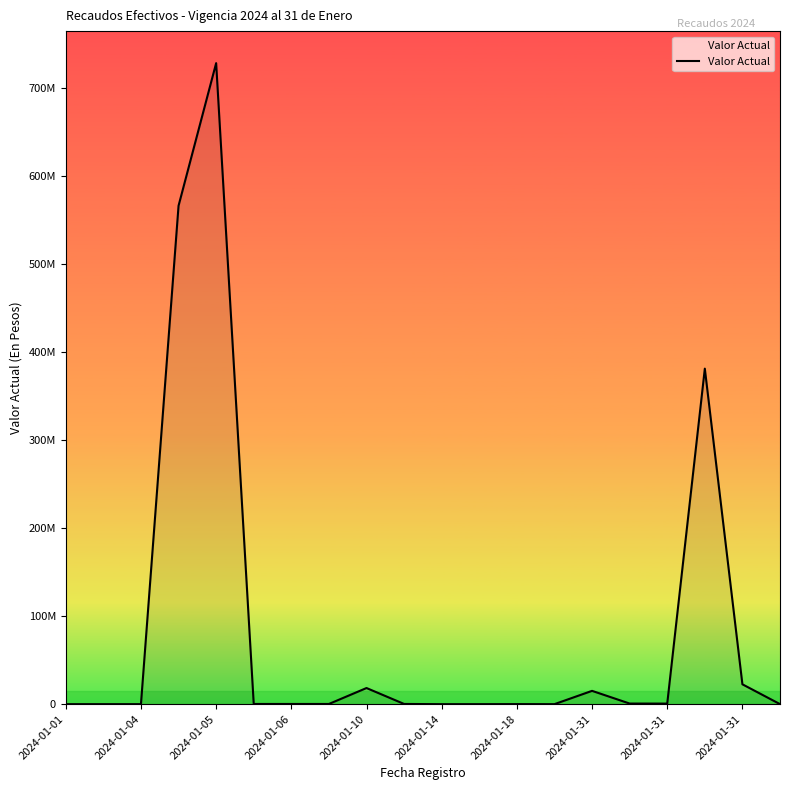

Is this an area chart (filled region under the line)?

Yes